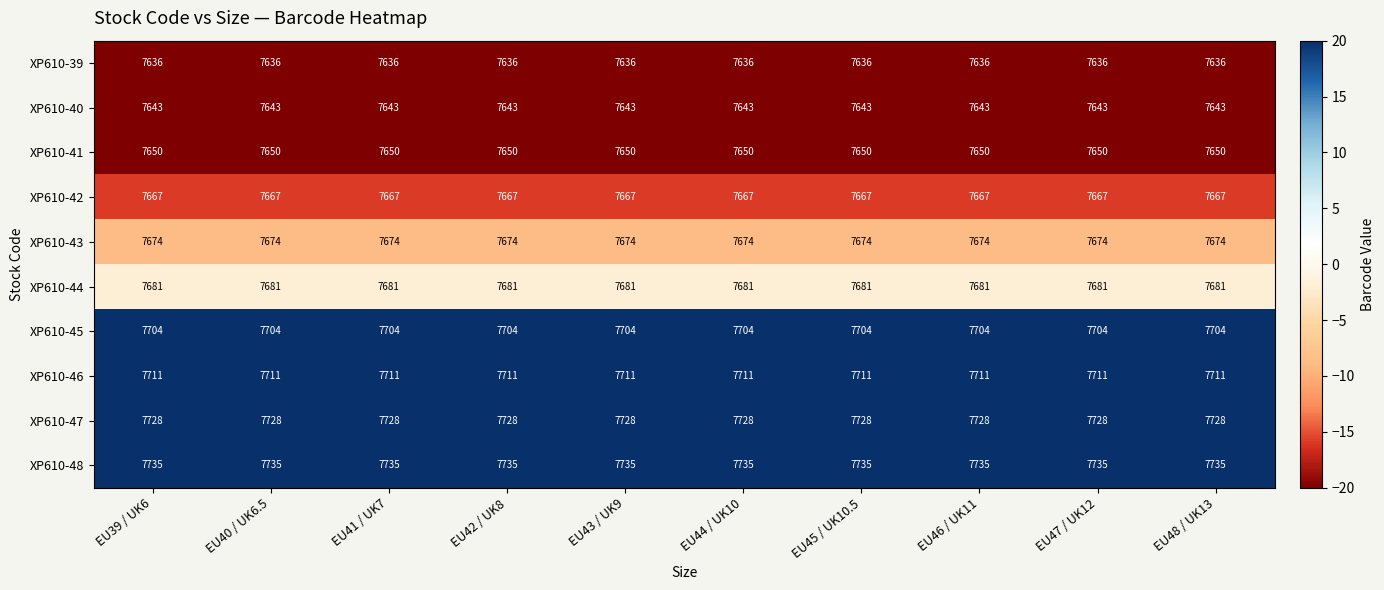

At how many categories does at least one series exceed 7701?

10